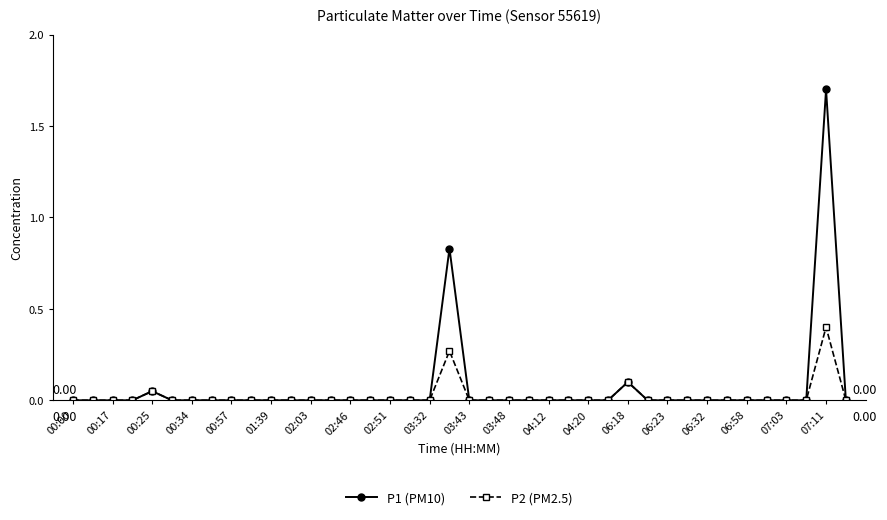

True or false: P2 (PM2.5) has more than 2 points higher than both neighbors.

True